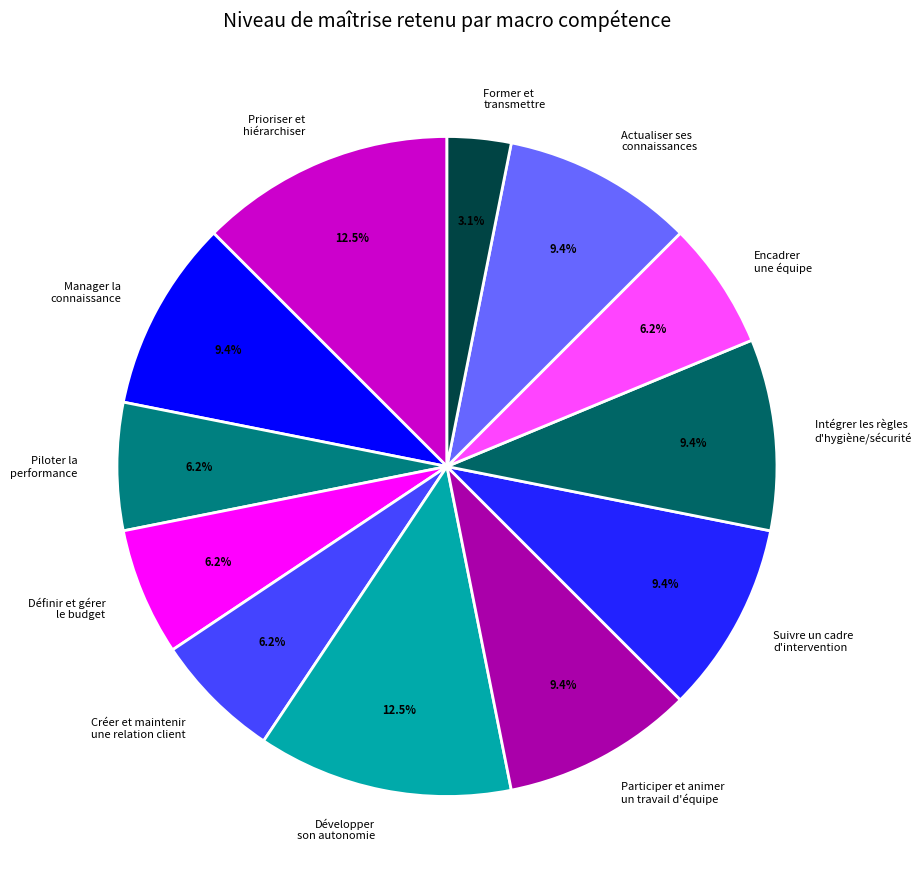

Which category has the smallest portion of the pie?

Former et transmettre